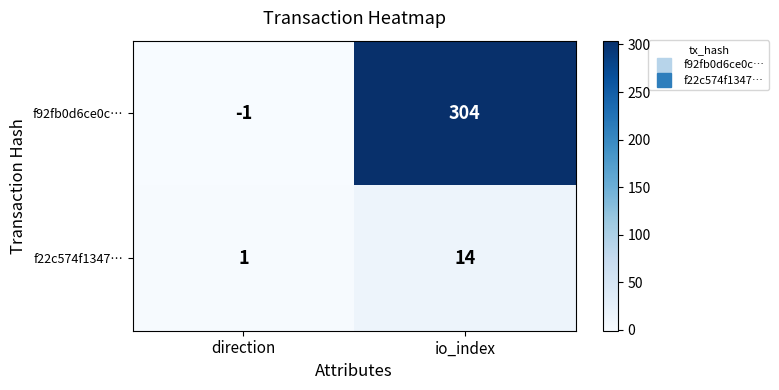

List the series in order of their peak value, lowest first.

f22c574f1347…, f92fb0d6ce0c…